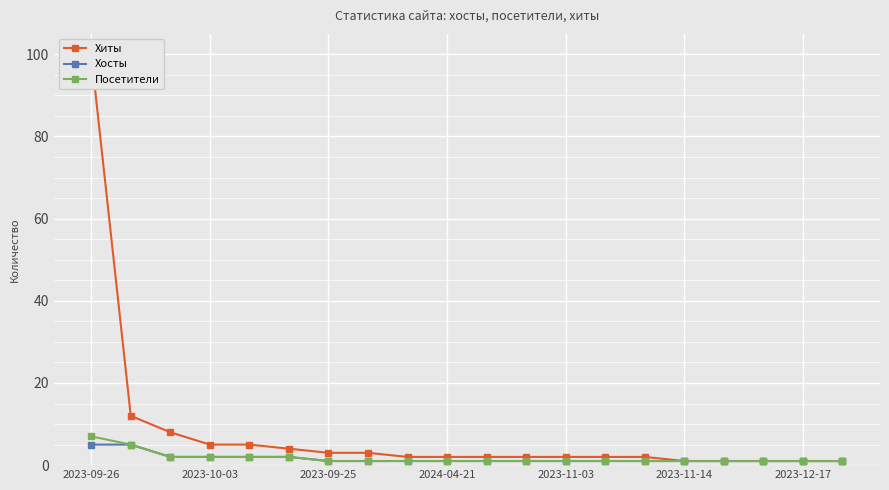

True or false: Посетители has a value of 0 at 16.

False